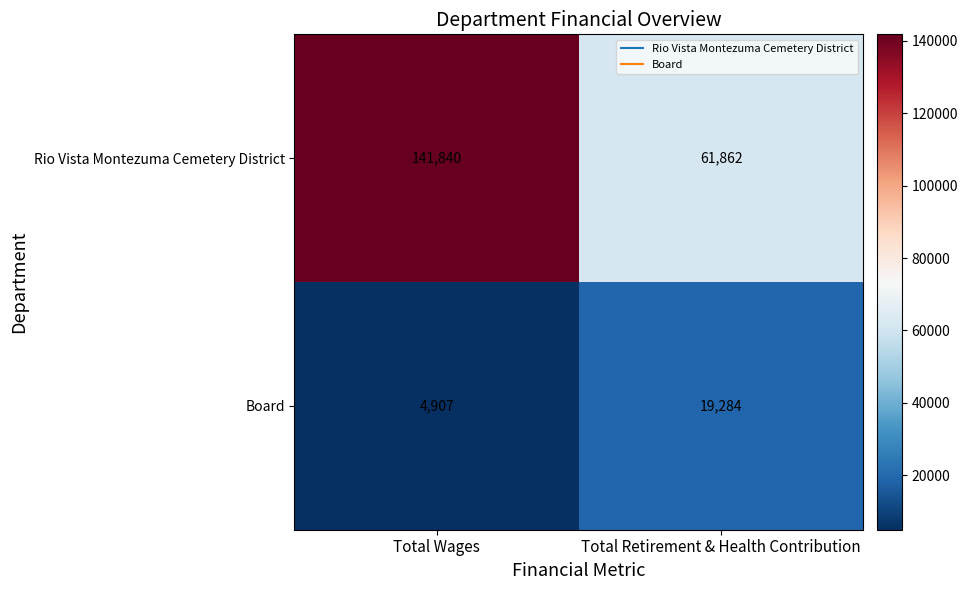

At which label is Board closest to 12095?

Total Wages